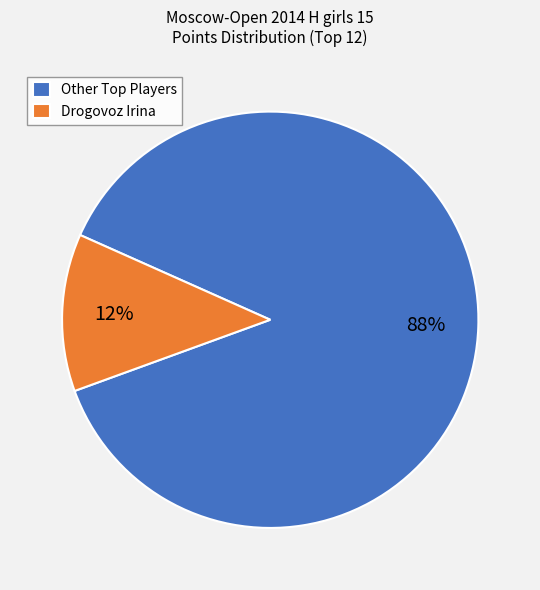

Which category has the smallest portion of the pie?

Drogovoz Irina